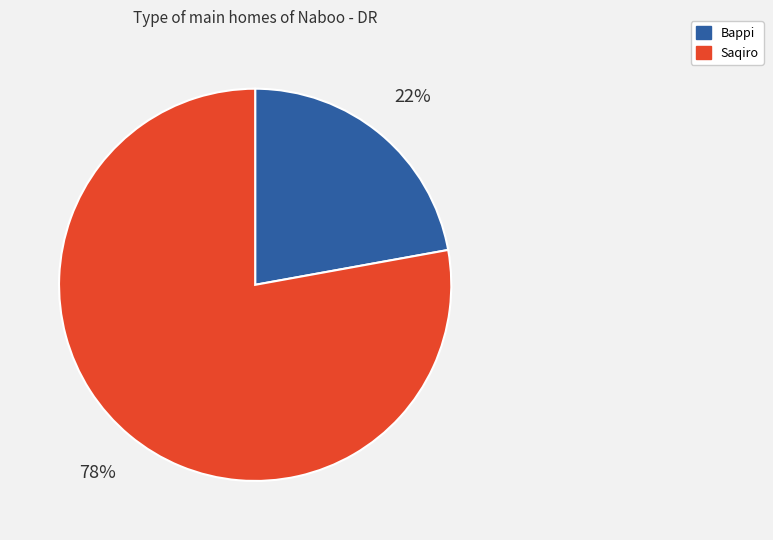

Is the sum of Bappi and Saqiro greater than half?

Yes